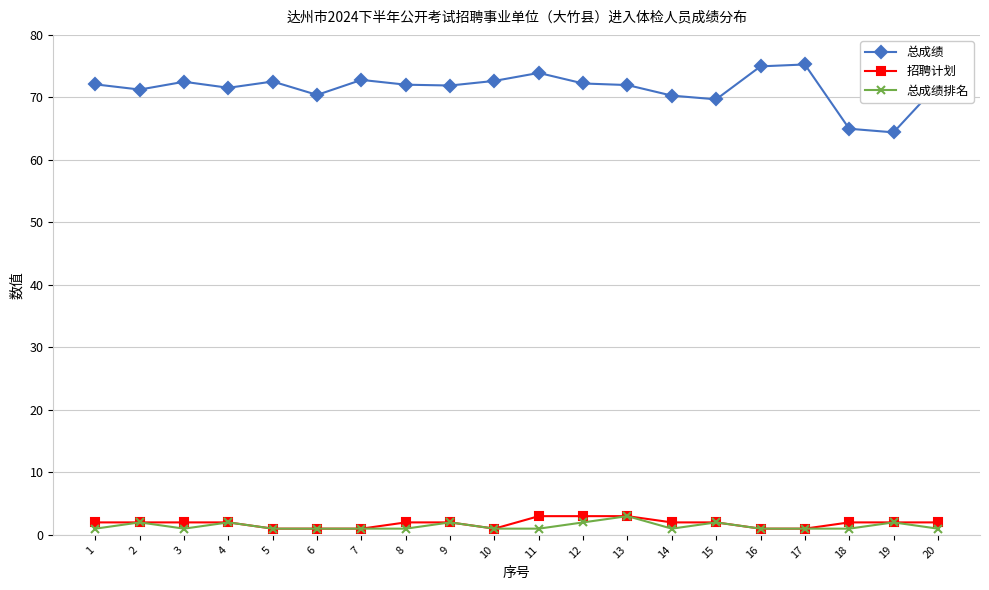

How many series are shown in this chart?

3